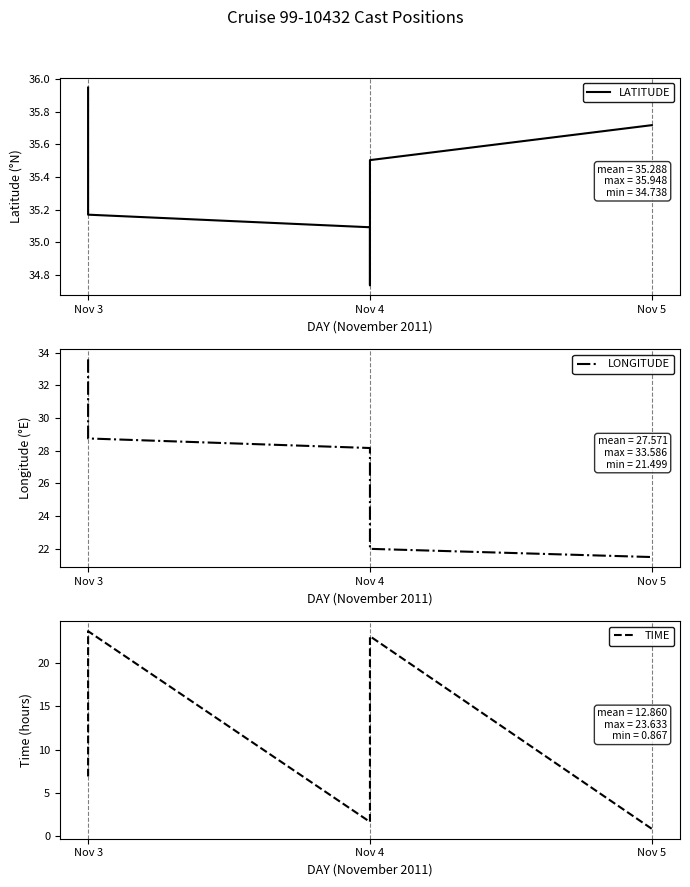

Reading left to right, extract all data points from this chart.

LATITUDE: 35.9	35.8	35.8	35.7	35.6	35.5	35.4	35.3	35.2	35.1	35.0	34.9	34.8	34.8	34.8	34.7	34.9	35.1	35.3	35.5	35.7
LONGITUDE: 33.6	33.0	32.5	31.9	31.3	30.8	30.2	29.6	28.8	28.2	27.6	27.0	26.4	25.8	25.2	24.7	23.5	23.0	22.5	22.0	21.5
TIME: 6.9	9.0	10.7	12.7	14.7	16.7	18.6	20.7	23.6	1.7	3.7	5.7	7.8	9.8	11.8	13.7	17.7	19.5	21.3	23.1	0.9